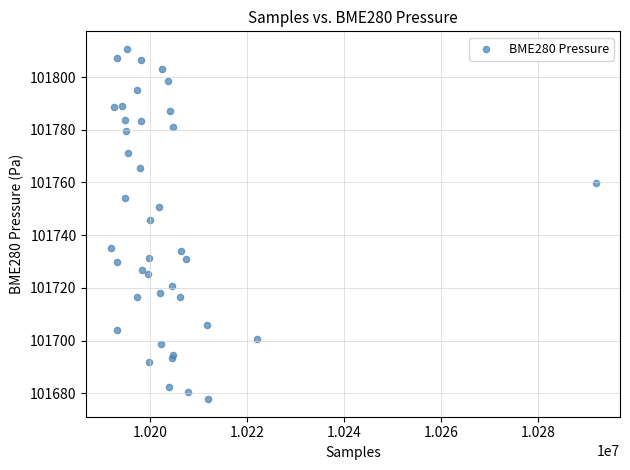

What Y value in the scatter plot is closest to 101744?

101745.7